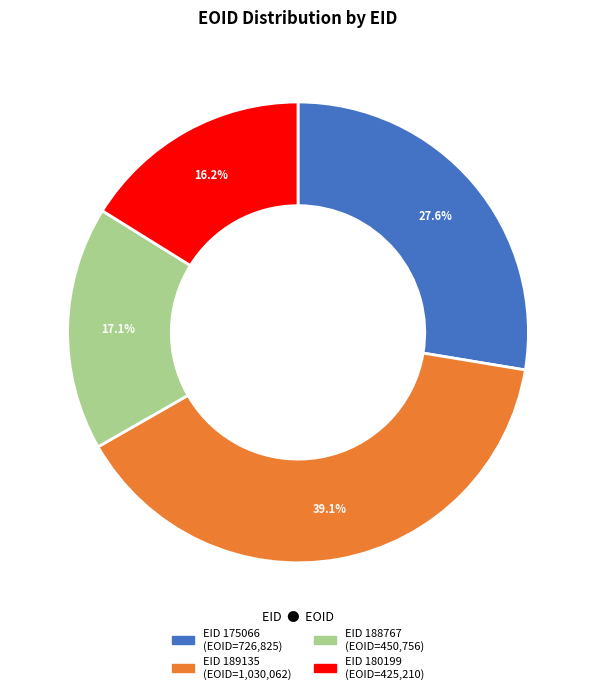

Is there any slice that represents more than half of the pie?

No